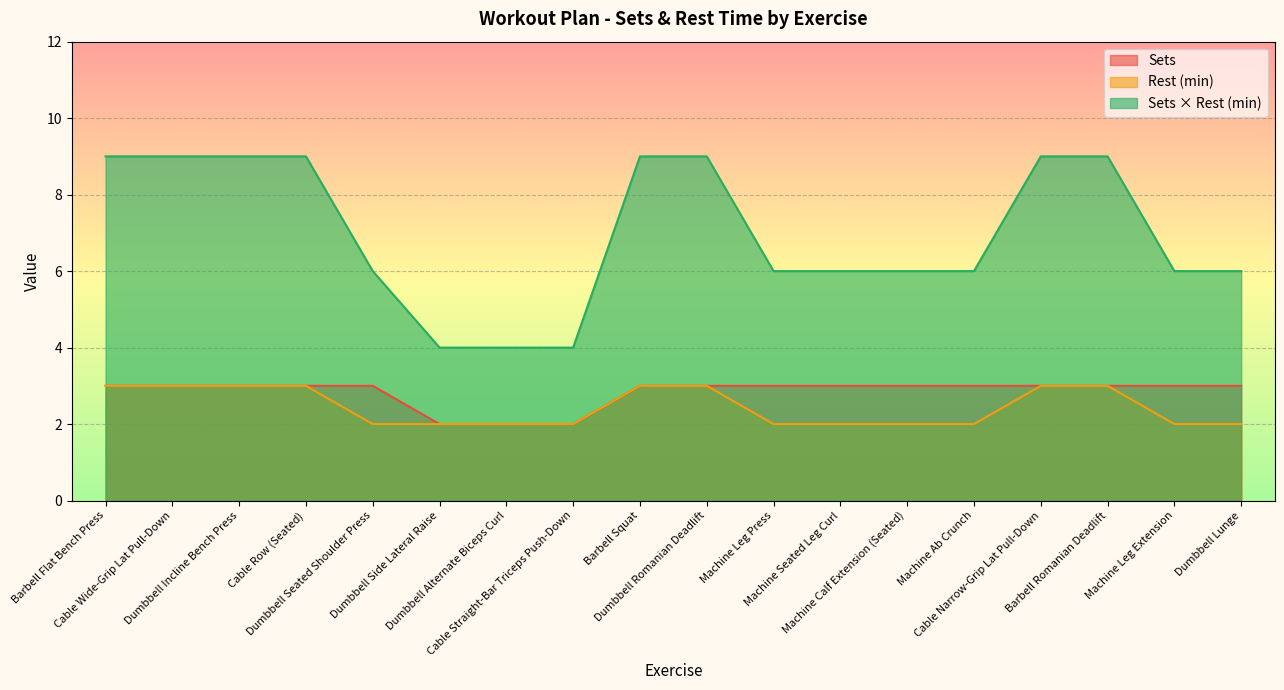

True or false: Sets has more than 1 points higher than both neighbors.

False